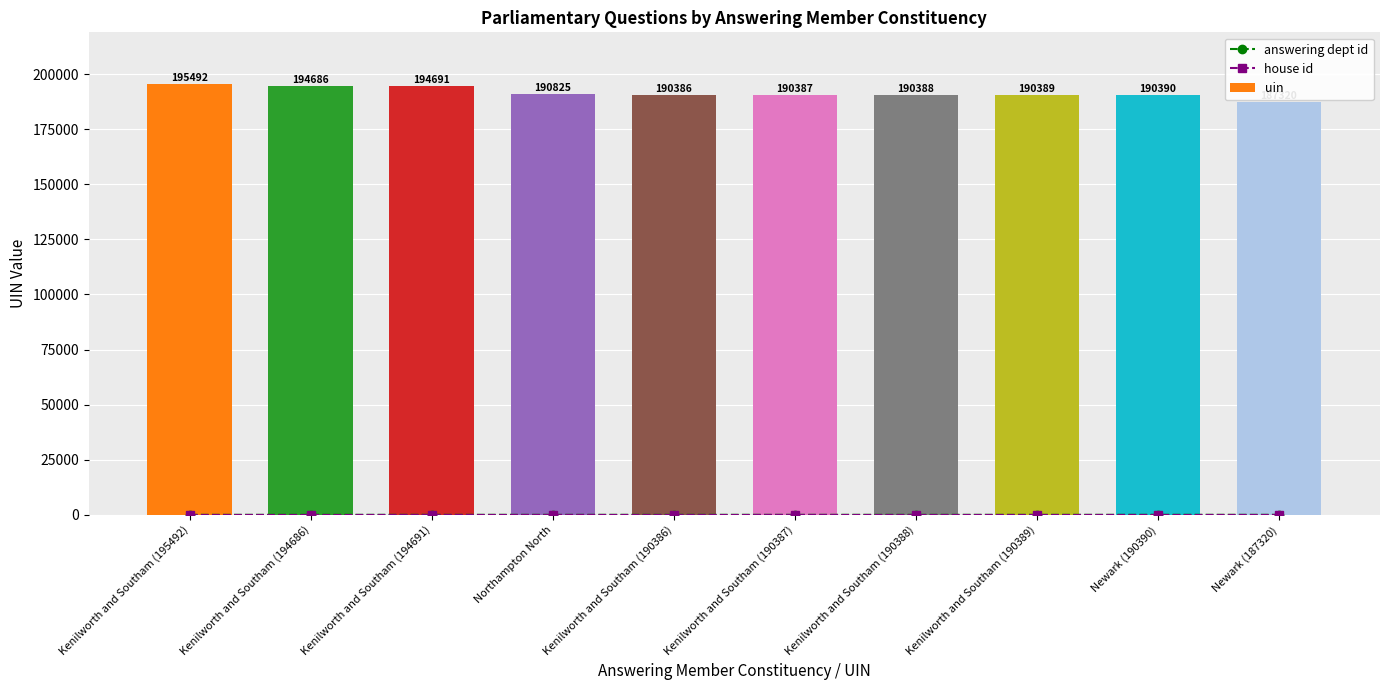

What is the label of the 6th bar from the right?

Kenilworth and Southam (190386)